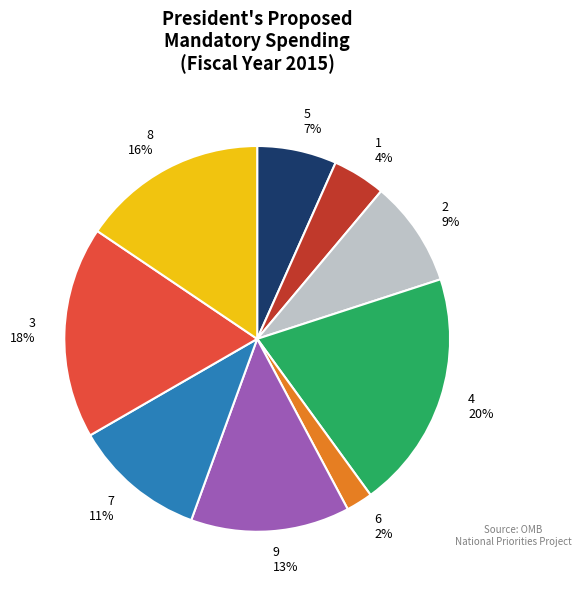

How many segments does this pie chart have?

9